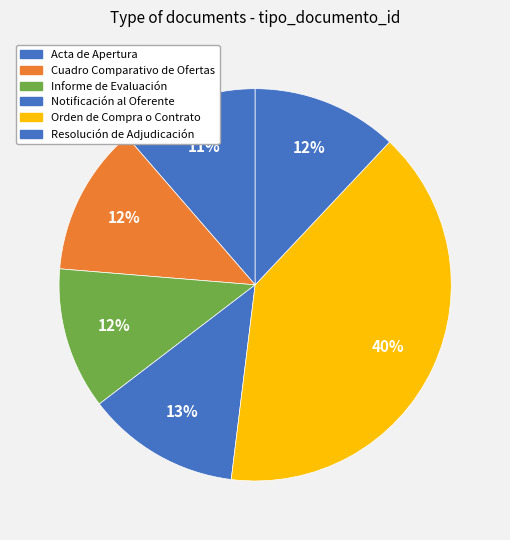

Between Cuadro Comparativo de Ofertas and Resolución de Adjudicación, which is larger?

Cuadro Comparativo de Ofertas